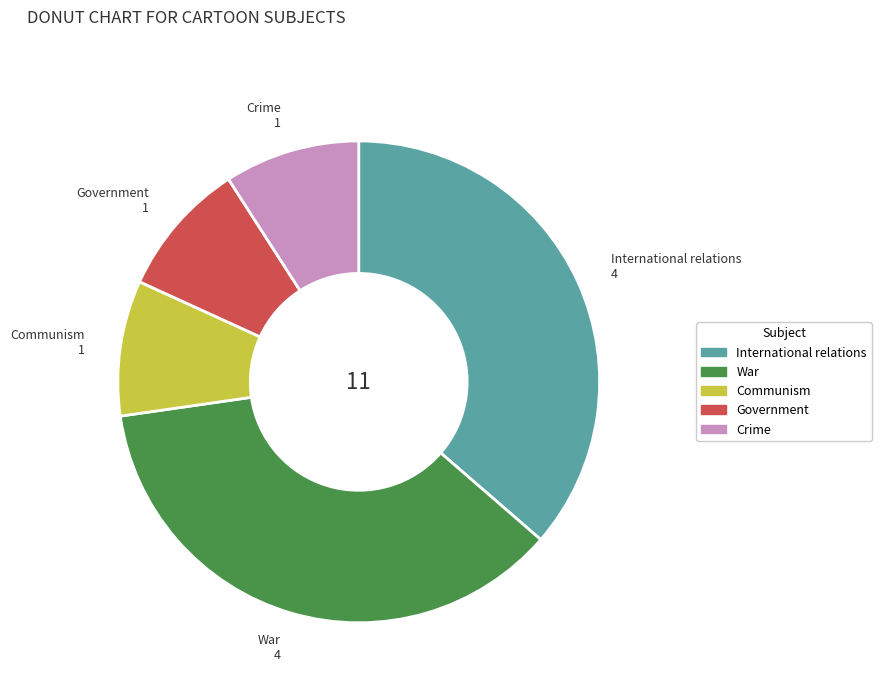

Do War and Government together represent more than half of the pie?

No